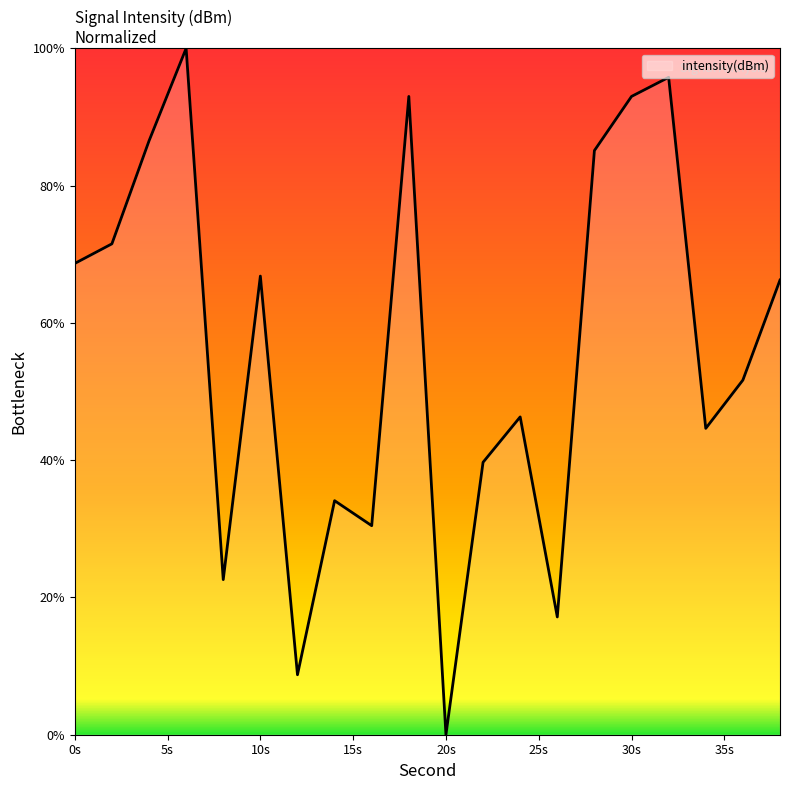

How many lines are shown in the chart?

1